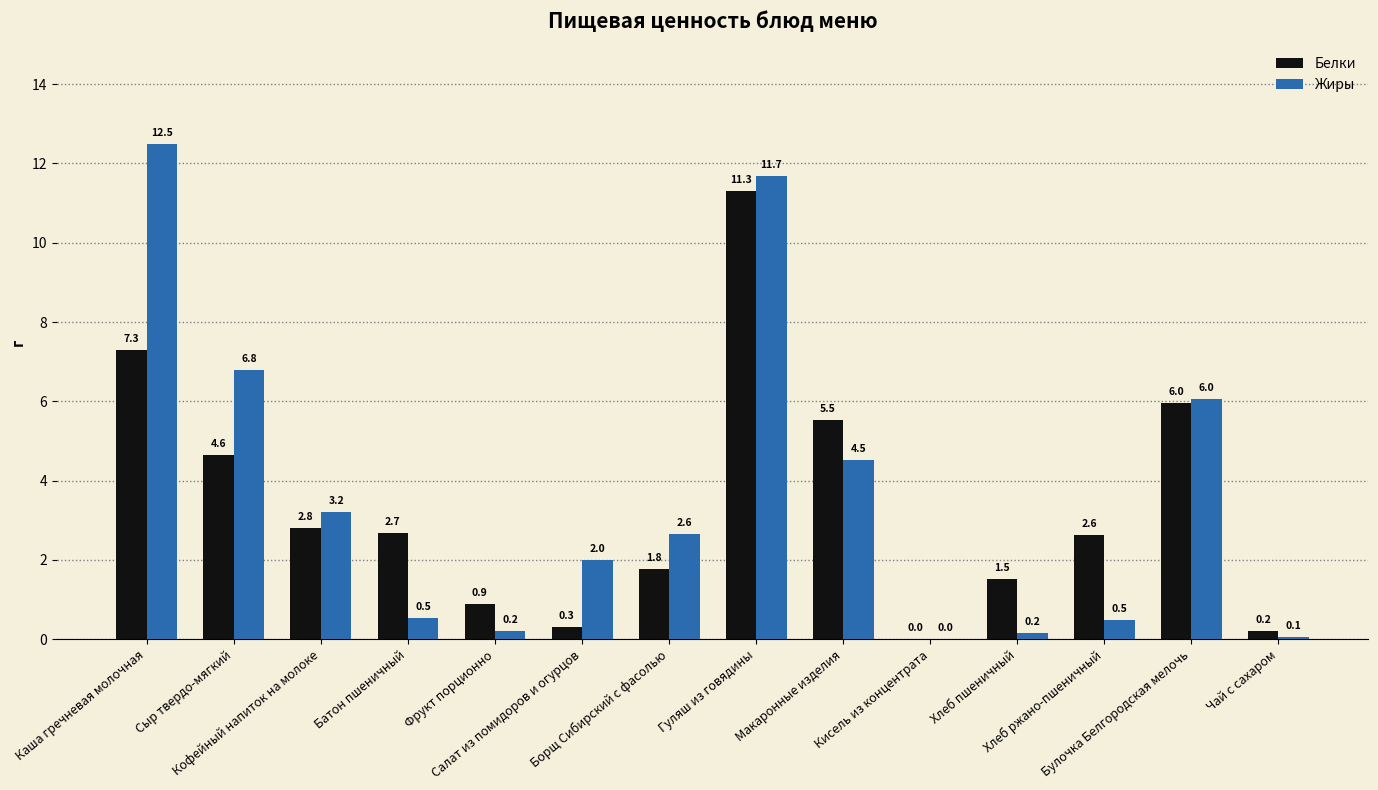

What is the approximate value of Белки at Кофейный напиток на молоке?

2.8